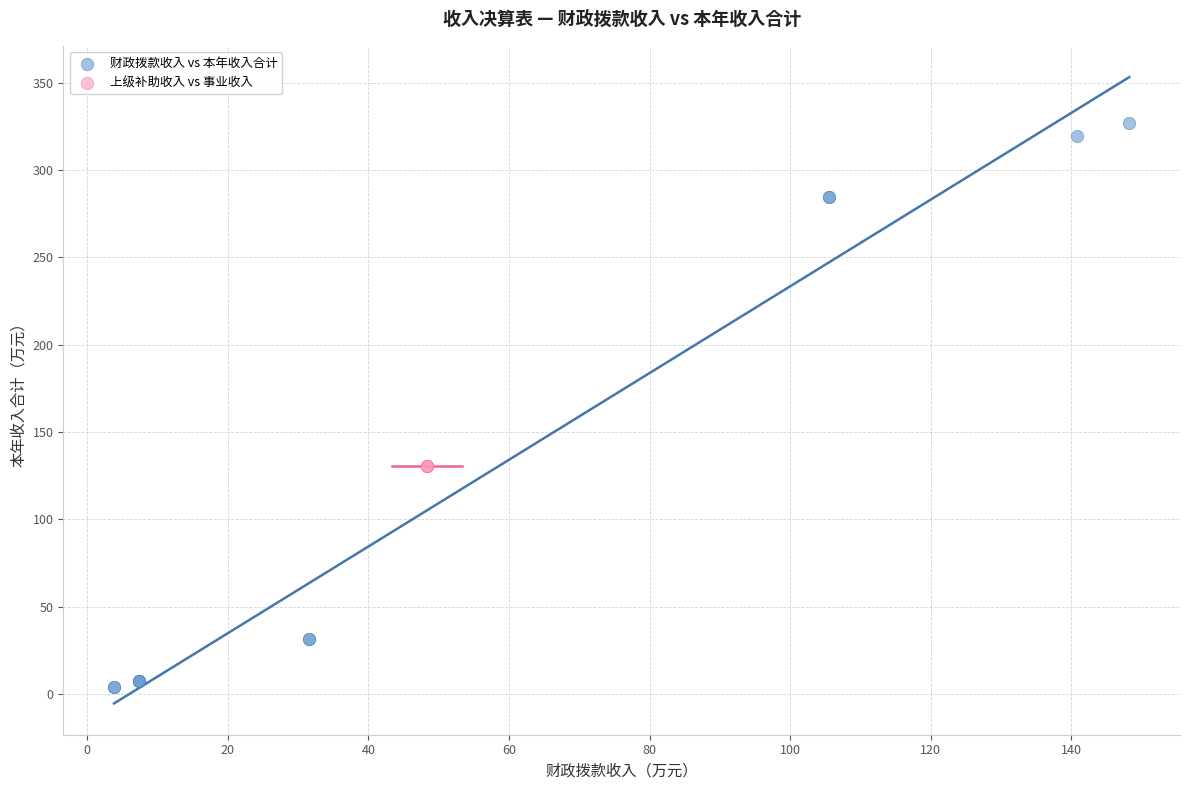

Which series contains the highest Y value?

财政拨款收入 vs 本年收入合计